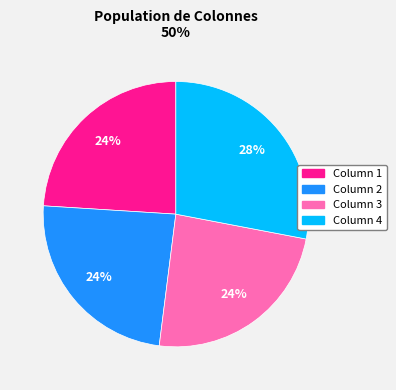

Which slice is the largest?

Column 4